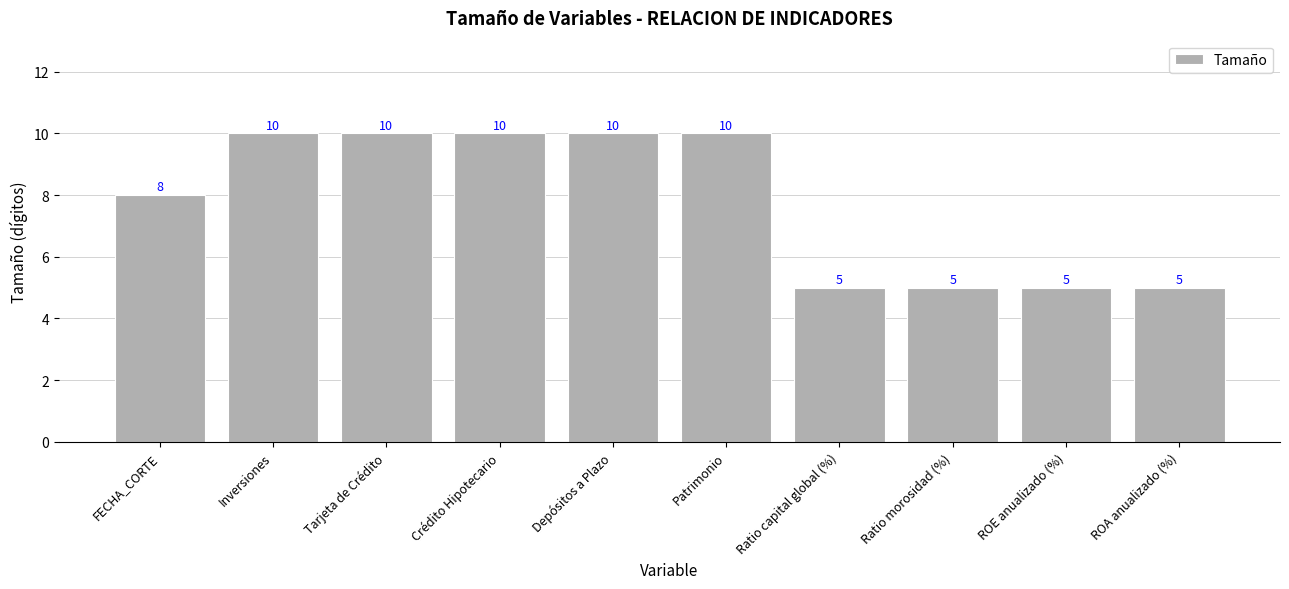

The chart shows a value of 6 at Crédito Hipotecario. True or false?

False